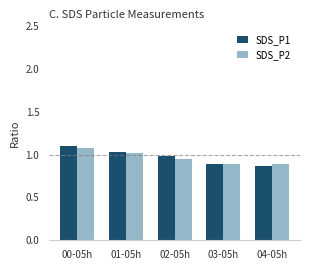

Read the SDS_P1 value at 00-05h.

1.1